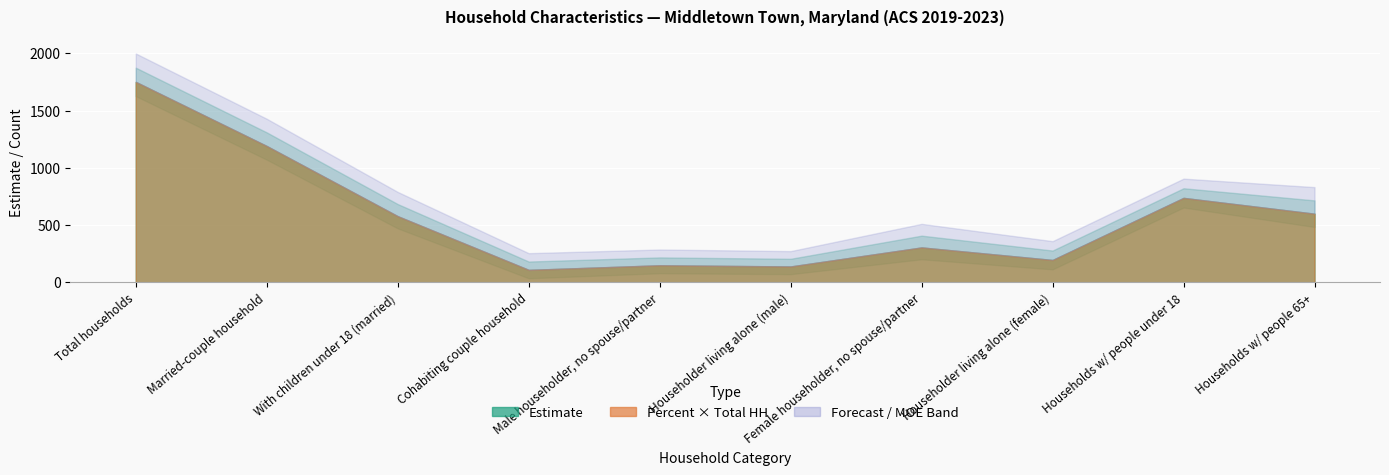

Between 7 and 9, which is larger?

9